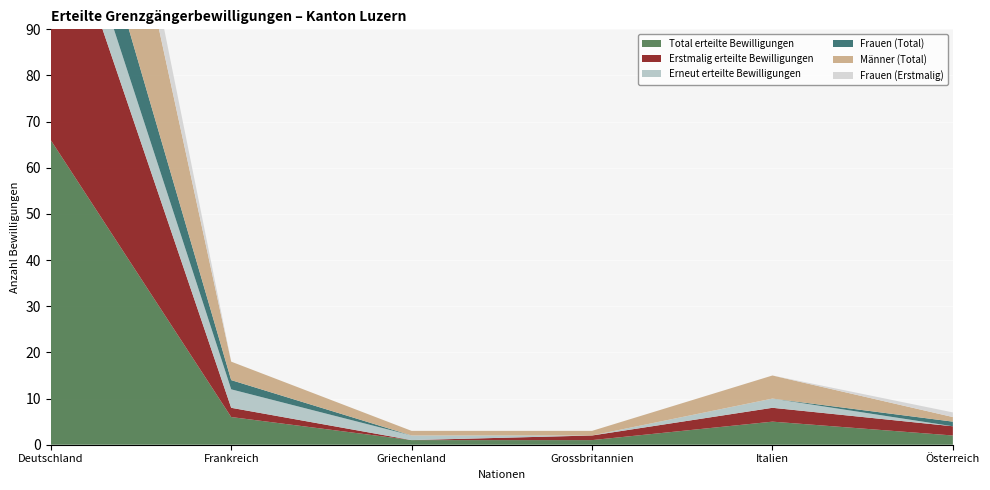

Reading left to right, list all the values displayed in this chart.

Total erteilte Bewilligungen: Deutschland=66	Frankreich=6	Griechenland=1	Grossbritannien=1	Italien=5	Österreich=2
Erstmalig erteilte Bewilligungen: Deutschland=57	Frankreich=2	Griechenland=0	Grossbritannien=1	Italien=3	Österreich=2
Erneut erteilte Bewilligungen: Deutschland=9	Frankreich=4	Griechenland=1	Grossbritannien=0	Italien=2	Österreich=0
Frauen (Total): Deutschland=16	Frankreich=2	Griechenland=0	Grossbritannien=0	Italien=0	Österreich=1
Männer (Total): Deutschland=50	Frankreich=4	Griechenland=1	Grossbritannien=1	Italien=5	Österreich=1
Frauen (Erstmalig): Deutschland=14	Frankreich=0	Griechenland=0	Grossbritannien=0	Italien=0	Österreich=1